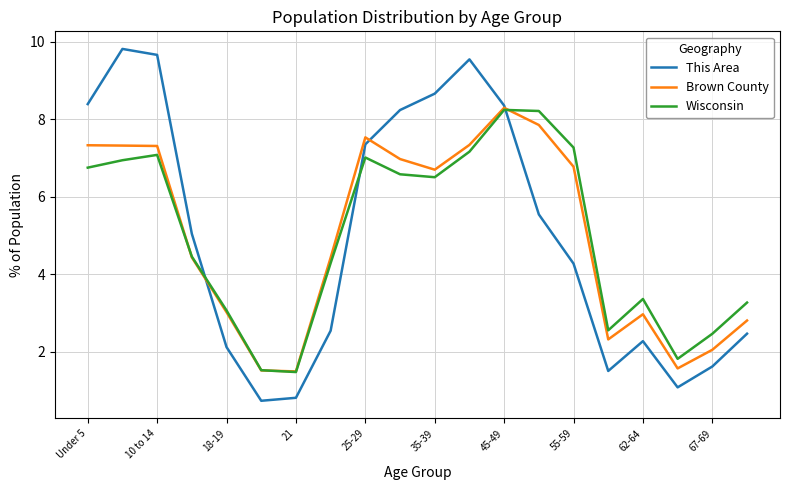

How many series are shown in this chart?

3